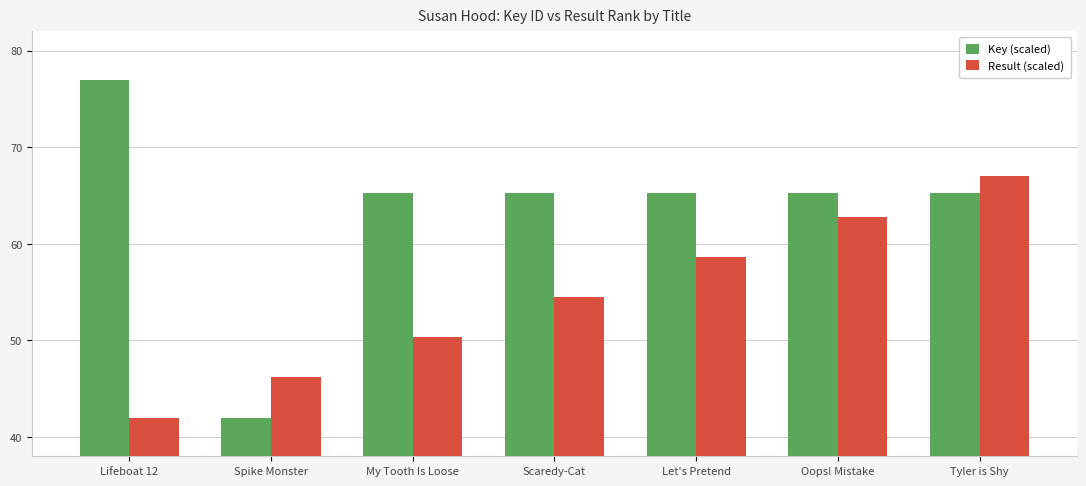

Is the value of Key (scaled) at My Tooth Is Loose greater than the value of Result (scaled) at Let's Pretend?

Yes